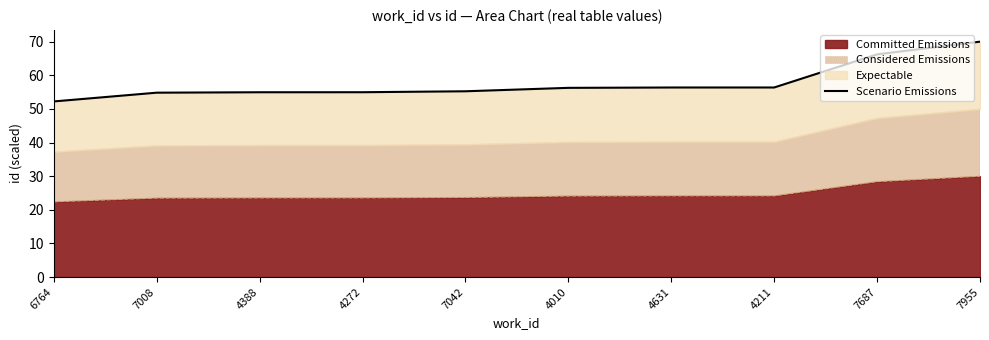

Reading right to left, transcribe all the data shown in this chart.

70.0	66.2	56.4	56.4	56.3	55.2	55.0	55.0	54.8	52.2